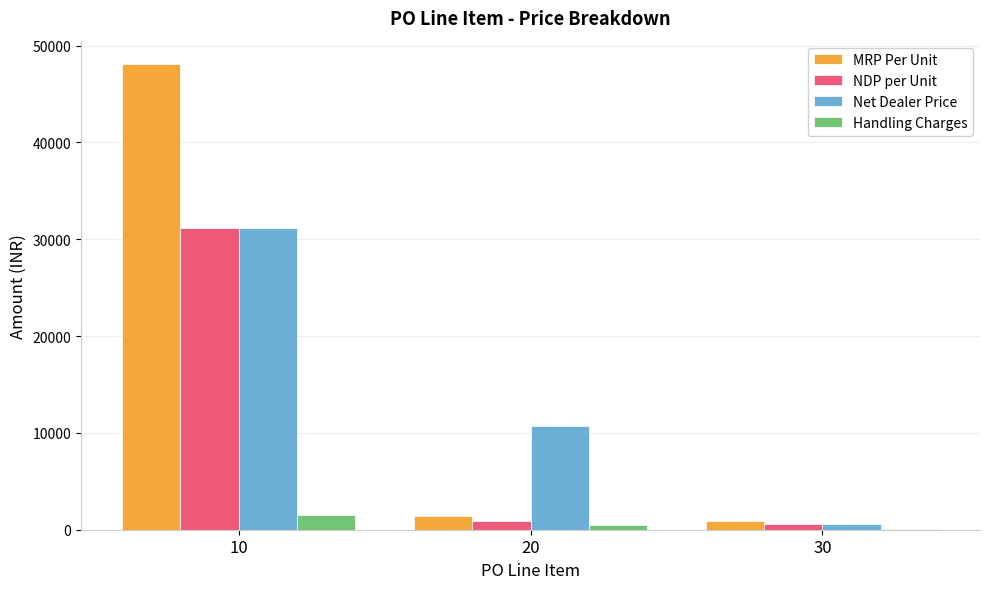

Is the value of MRP Per Unit at 10 greater than the value of Net Dealer Price at 20?

Yes